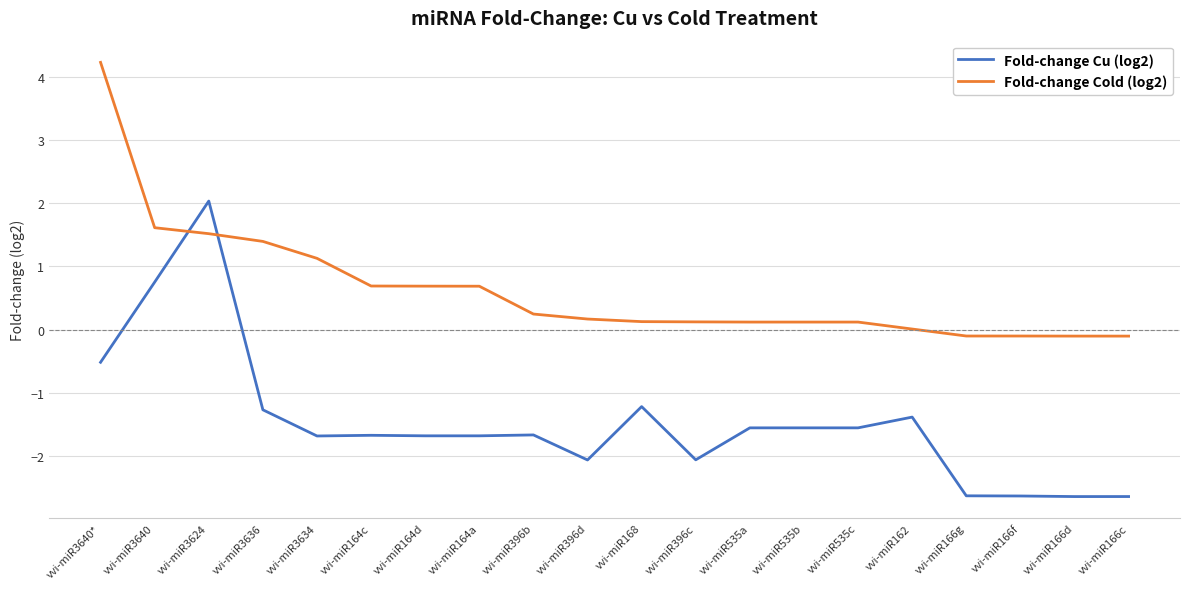

Which category has the highest value in the Fold-change Cu (log2) series?

vvi-miR3624